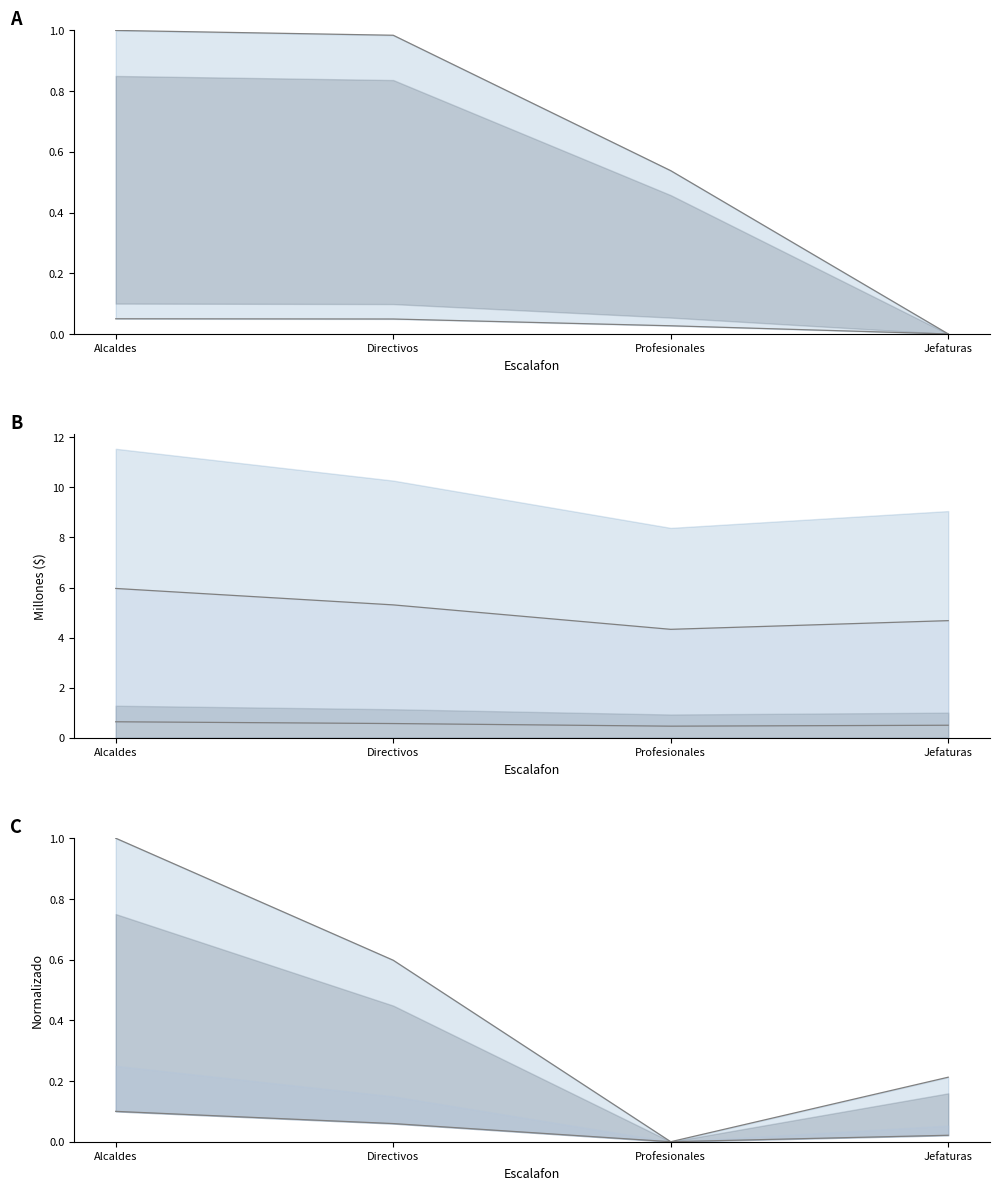

What is the label of the 2nd point from the left?

Directivos